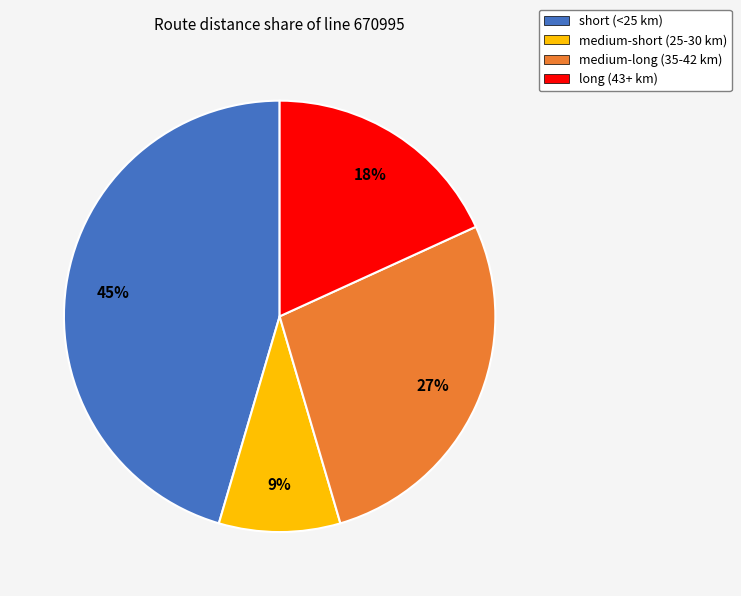

Does any single category account for the majority?

No